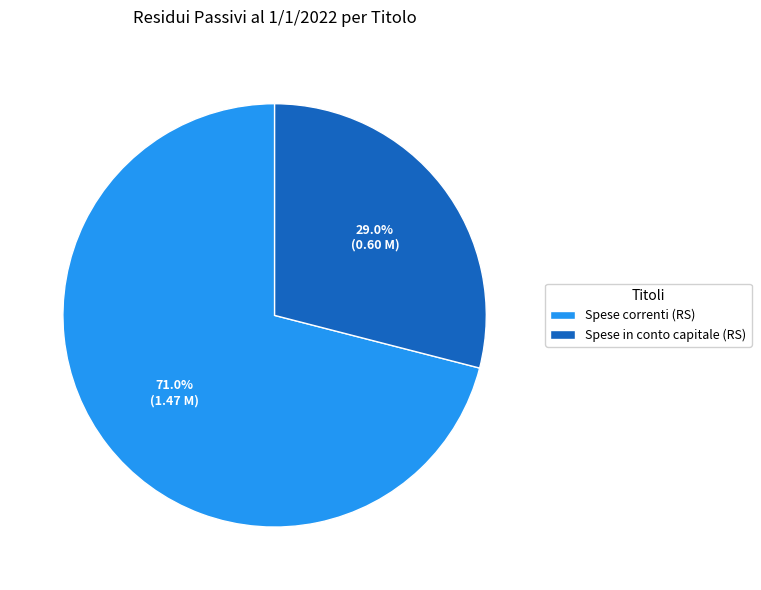

Count the number of slices in the pie.

2